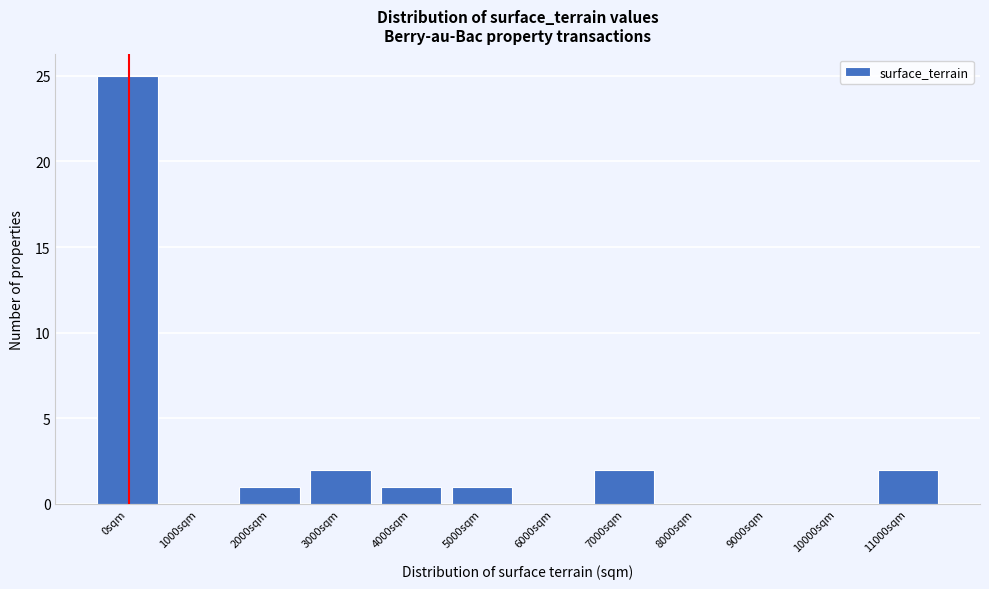

Reading left to right, list all the values displayed in this chart.

0sqm=25	1000sqm=0	2000sqm=1	3000sqm=2	4000sqm=1	5000sqm=1	6000sqm=0	7000sqm=2	8000sqm=0	9000sqm=0	10000sqm=0	11000sqm=2